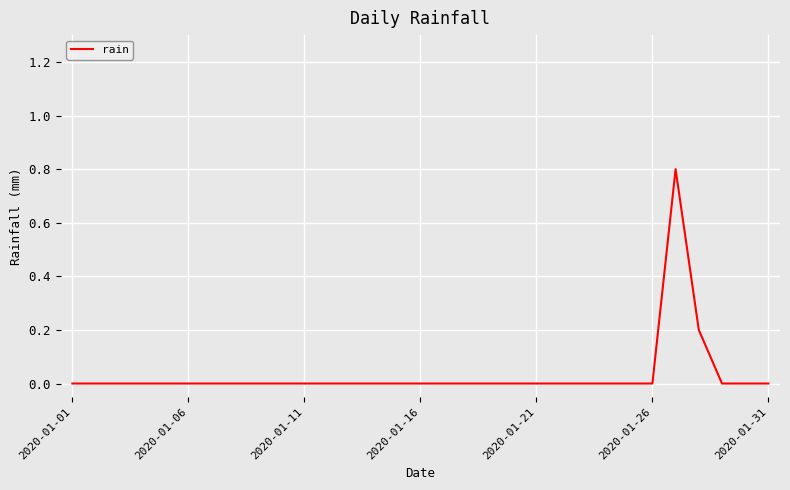

Reading left to right, what are all the values shown in this chart?

0.0	0.0	0.0	0.0	0.0	0.0	0.0	0.0	0.0	0.0	0.0	0.0	0.0	0.0	0.0	0.0	0.0	0.0	0.0	0.0	0.0	0.0	0.0	0.0	0.0	0.0	0.8	0.2	0.0	0.0	0.0